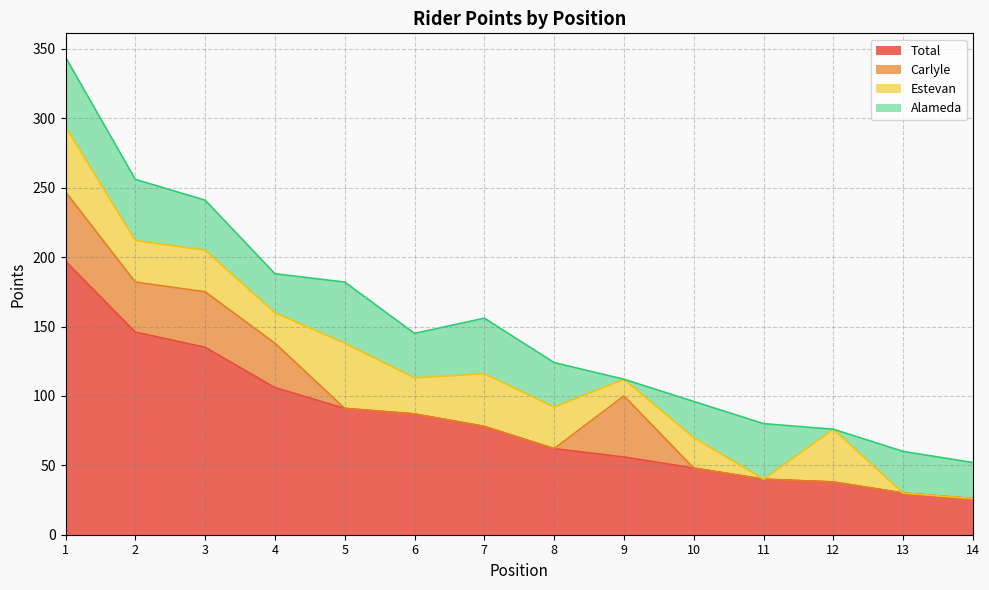

Between which two adjacent categories do Estevan and Alameda first intersect?

4 and 5